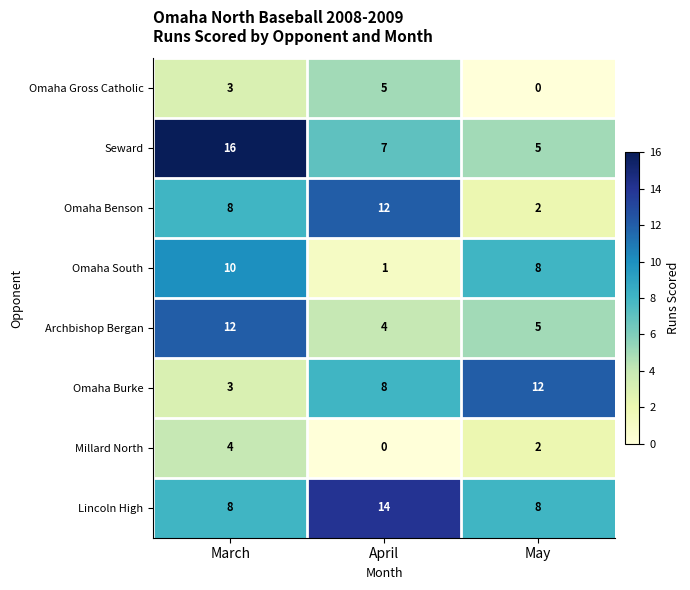

Which category has the highest value across all series?

March